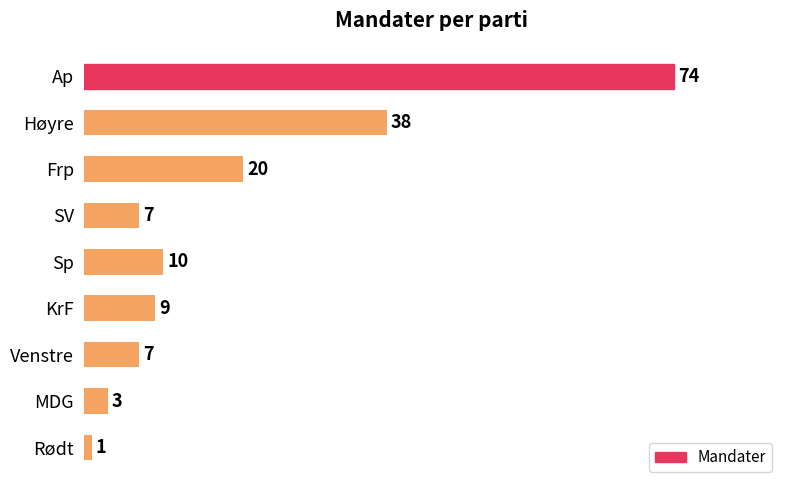

Is it true that the value at SV is 10?

False